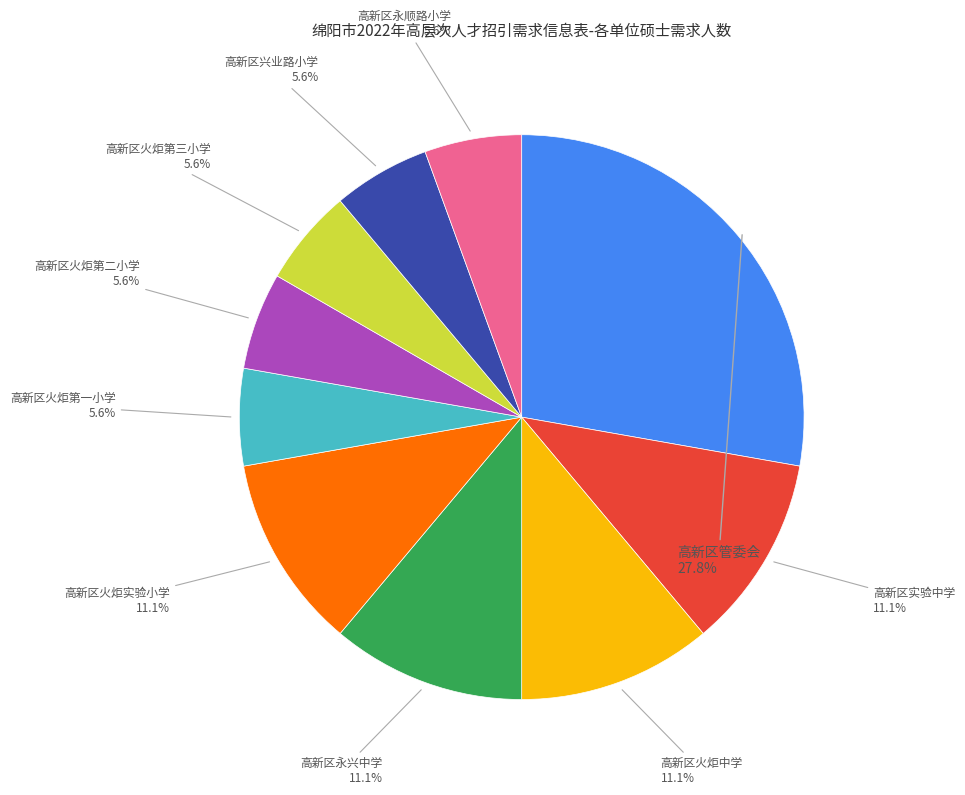

How much of the chart is everything except 高新区火炬第二小学?

94.4%